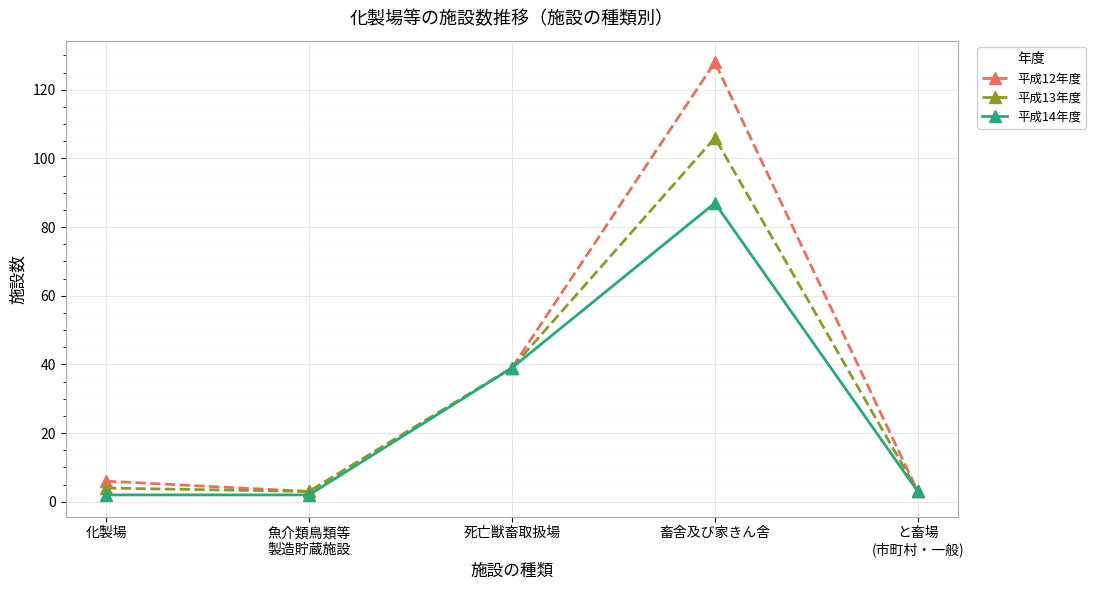

List the series in order of their overall mean, lowest first.

平成14年度, 平成13年度, 平成12年度